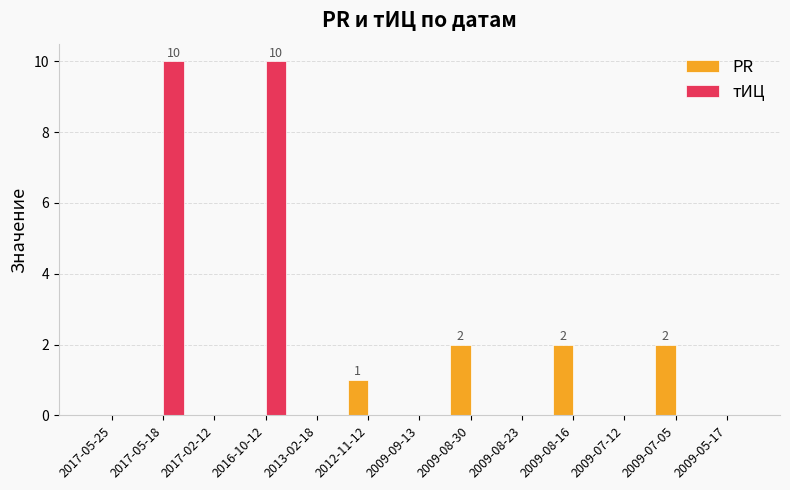

What is the total value across all series at 2017-05-18?

10